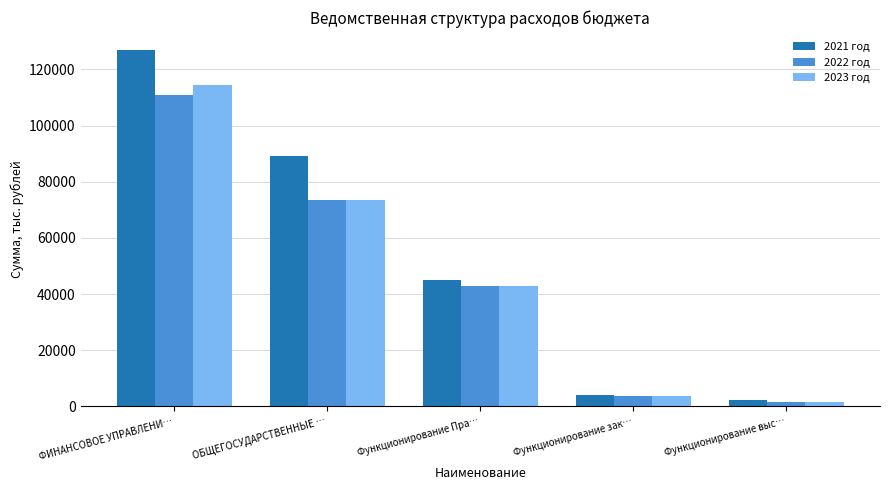

What is the difference between the second highest and second lowest values in the 2021 год series?

85317.2